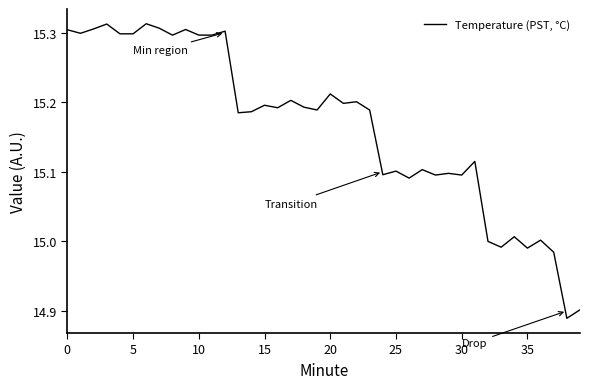

Count the number of categories in the chart.

40